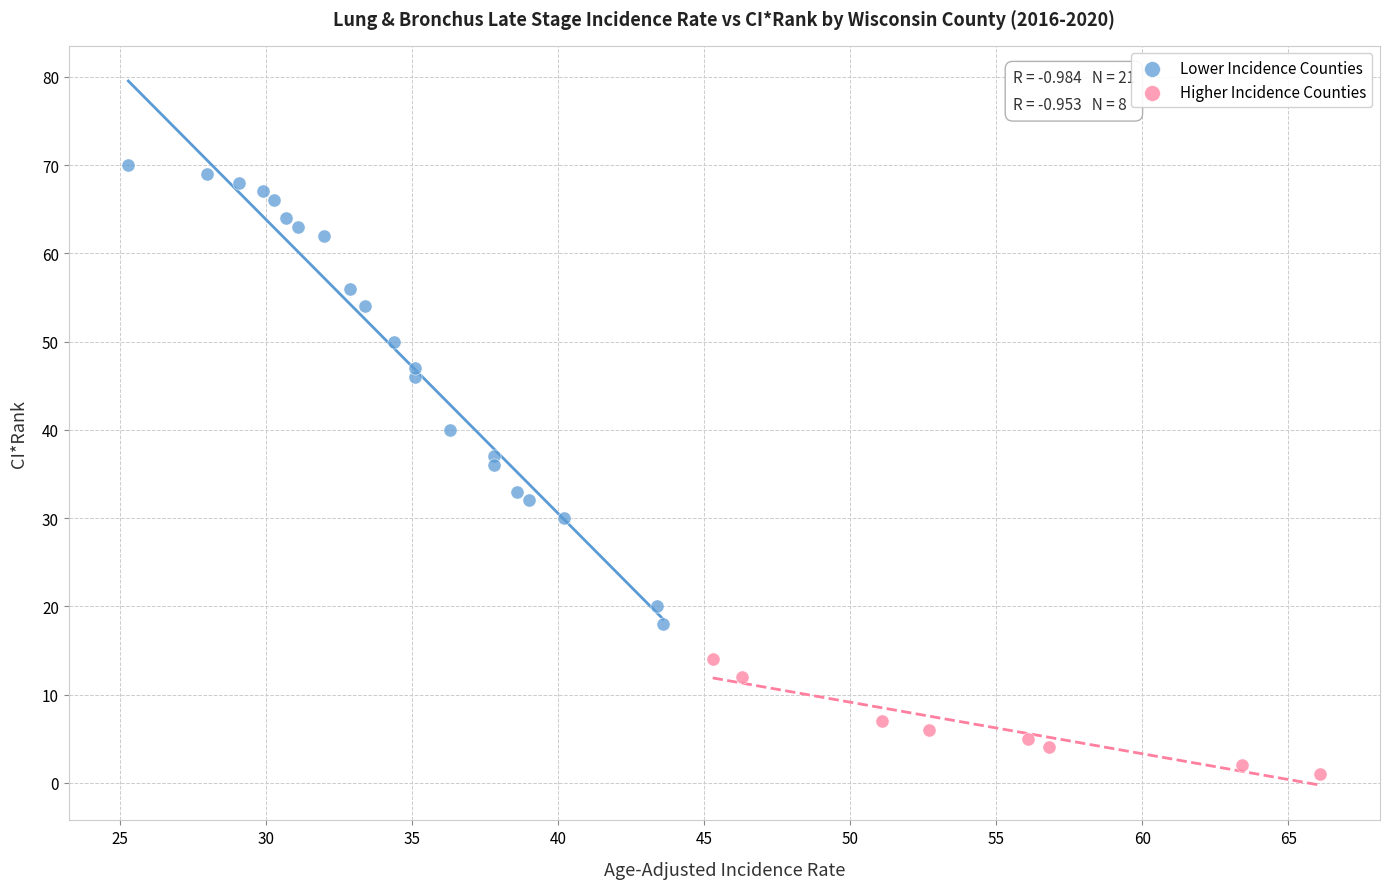

What are all the series names shown in the legend?

Lower Incidence Counties, Higher Incidence Counties